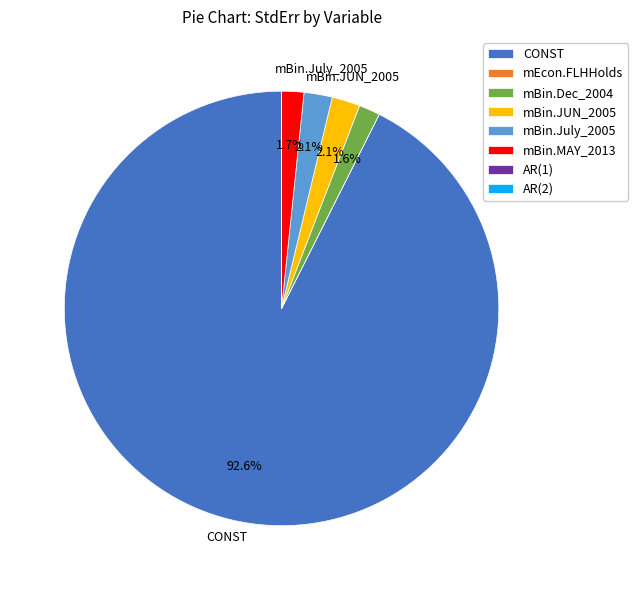

Does any single category account for the majority?

Yes